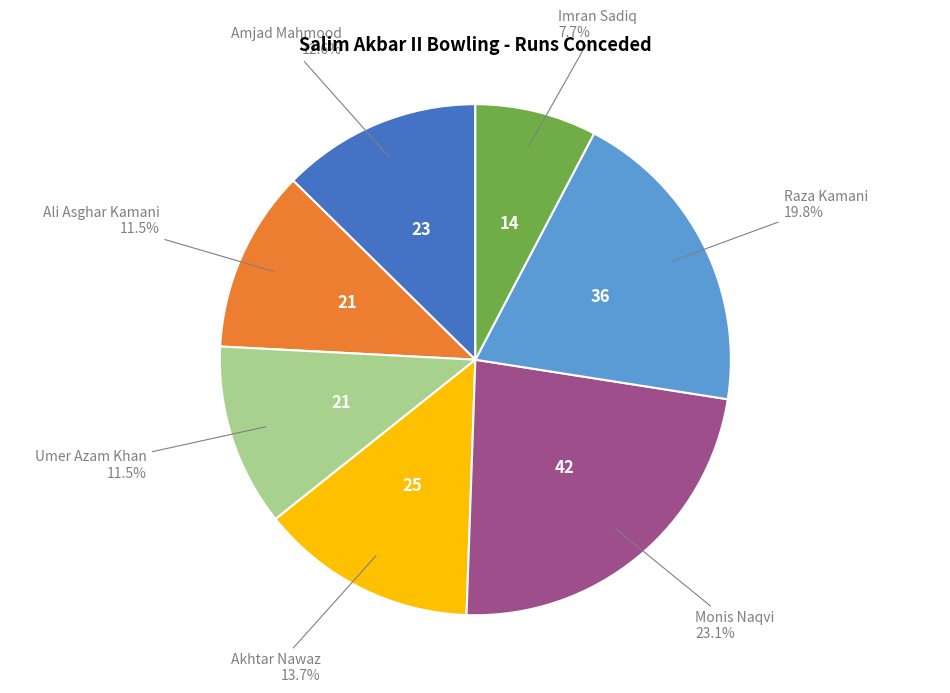

The Umer Azam Khan slice represents 4% of the pie. True or false?

False